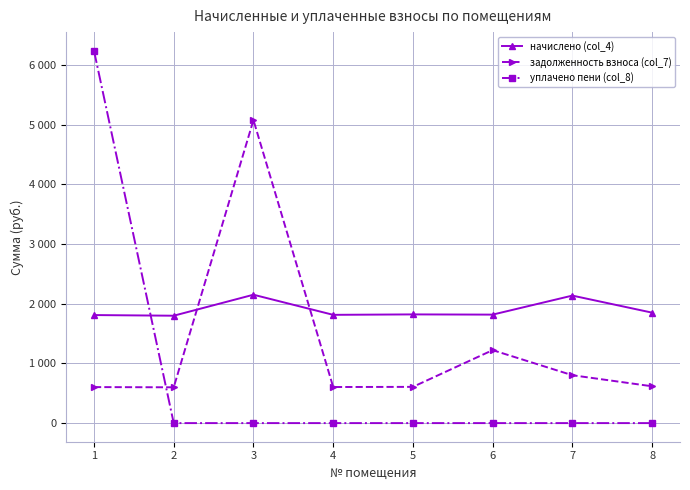

At which category does задолженность взноса (col_7) reach its first local valley?

2